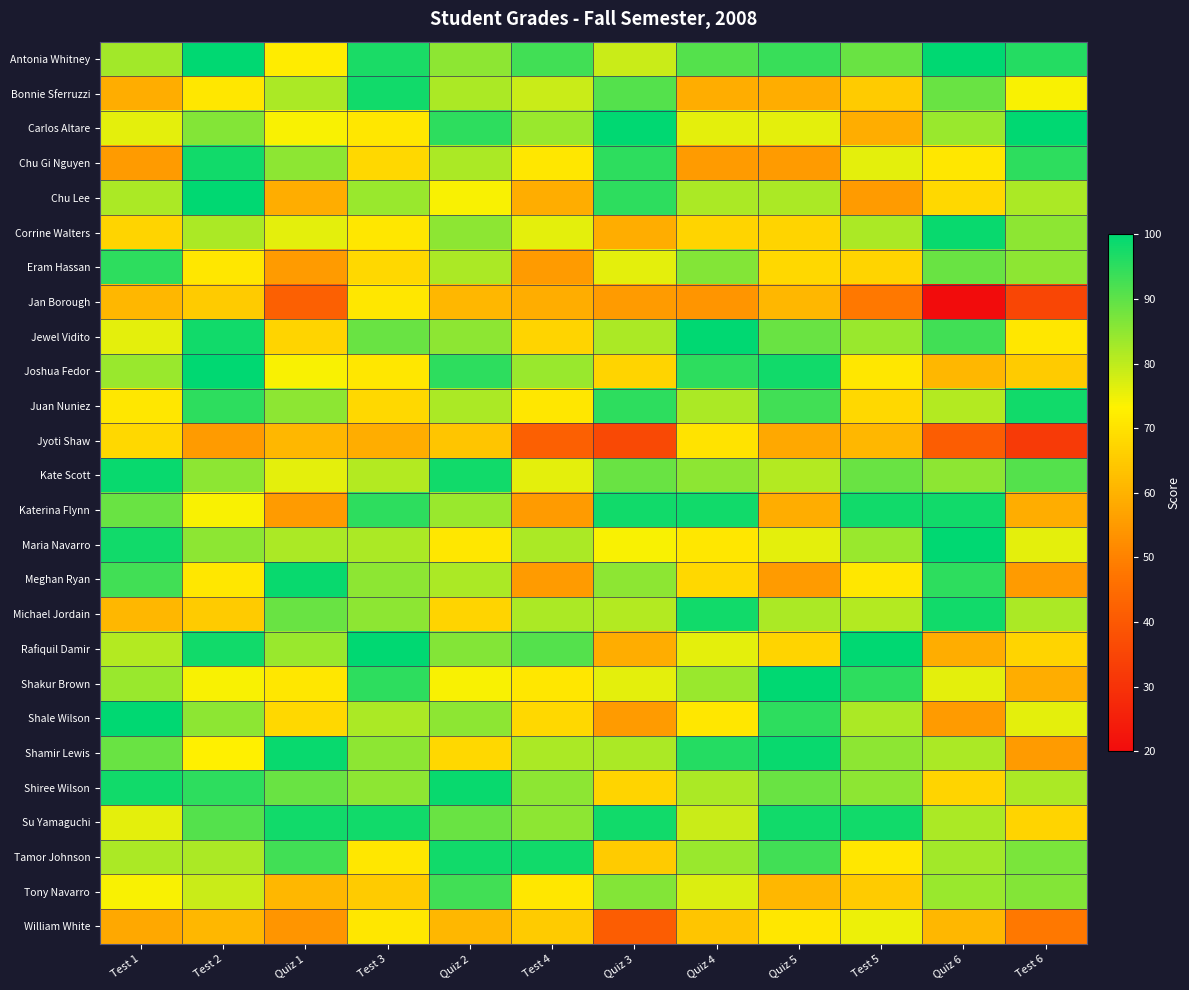

Which has a higher value, Quiz 6 or Test 6?

Quiz 6